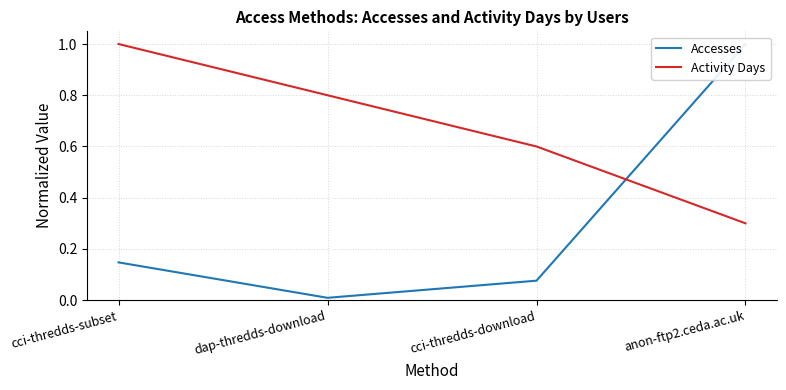

How many data points does each series have?

4